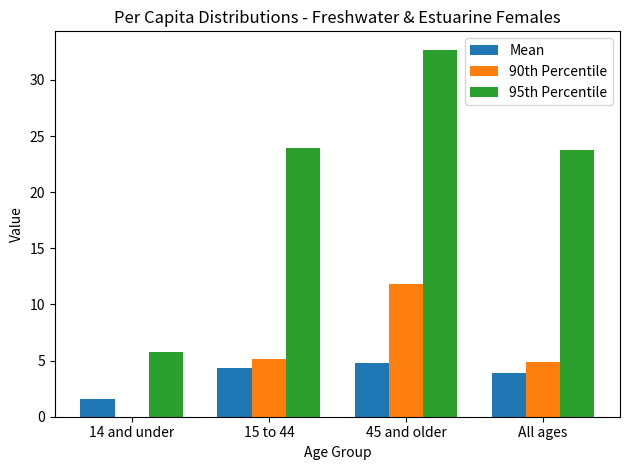

What is the total value across all series at All ages?

32.6